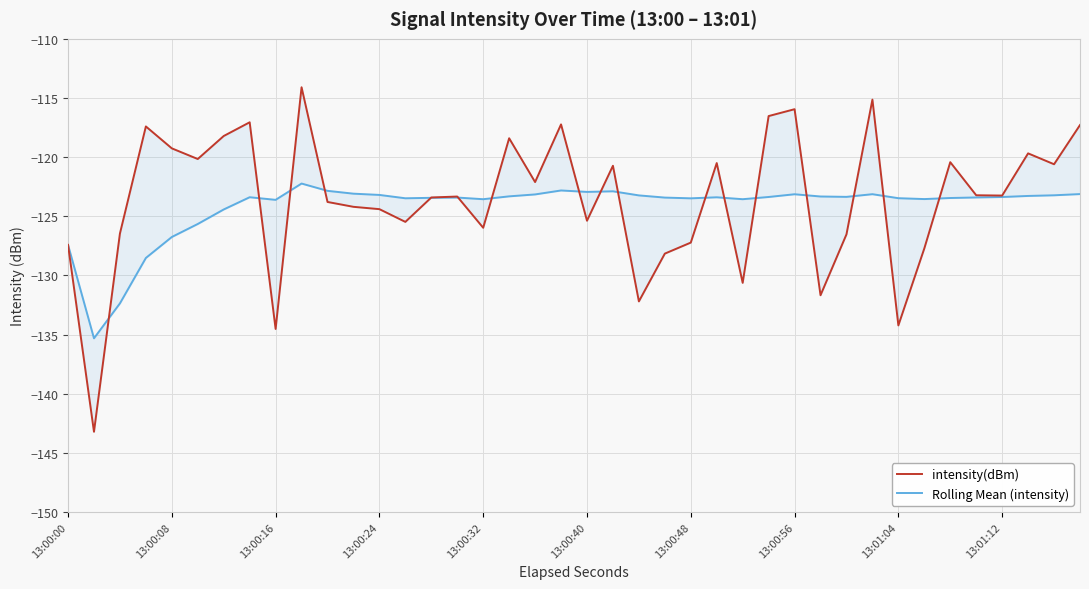

What are all the series names shown in the legend?

intensity(dBm), Rolling Mean (intensity)